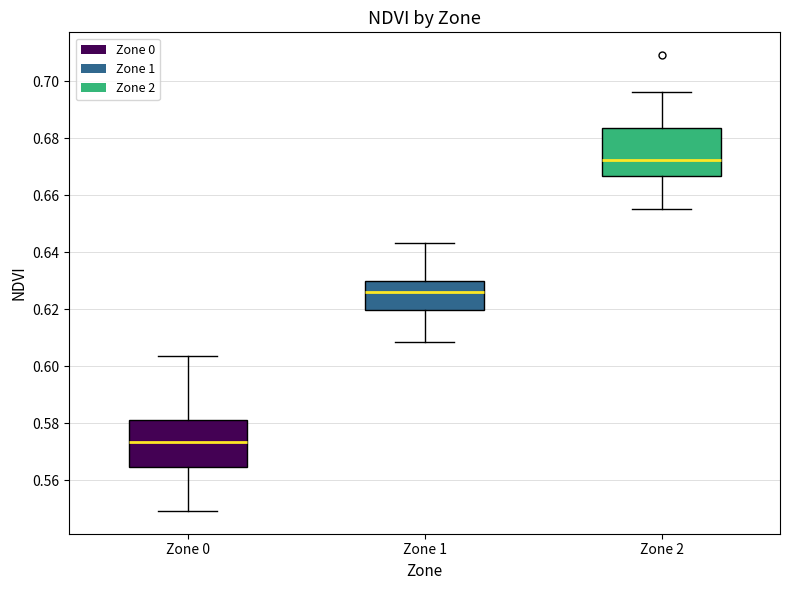

Which box has the lowest median line?

Zone 0